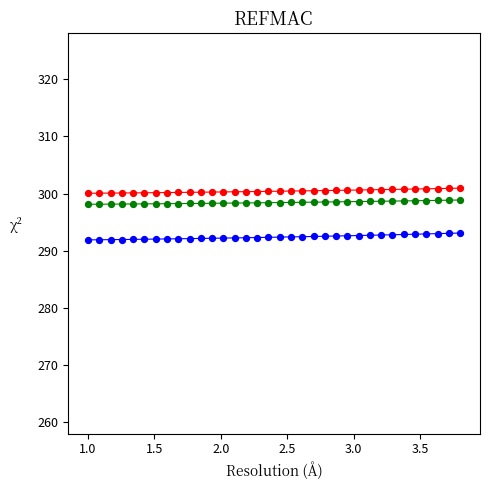

Across all data points, what is the range of X values (max minus min)?

2.8